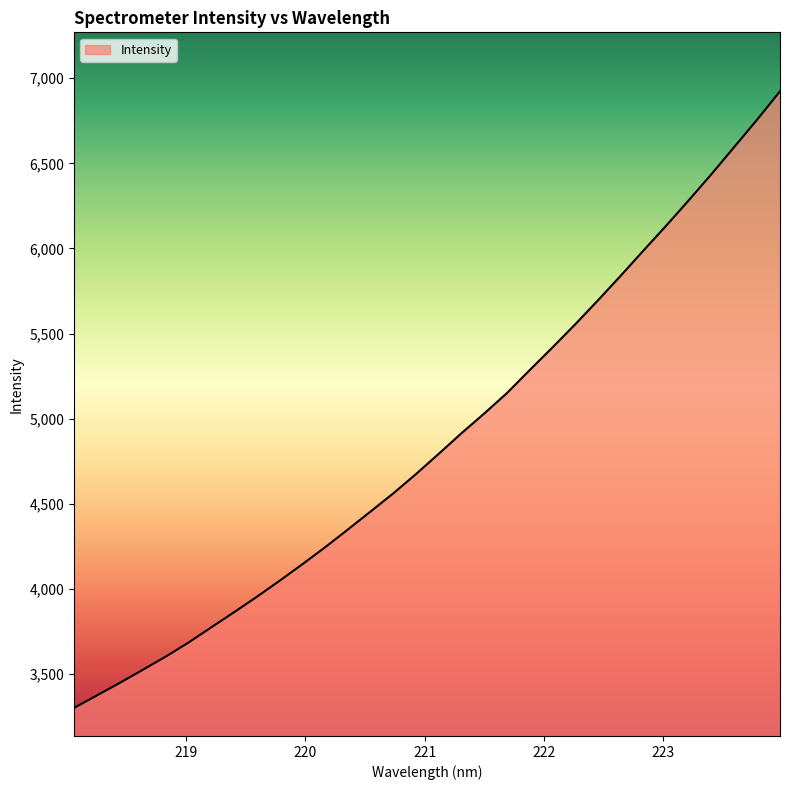

True or false: the data has more than 1 interior local peaks.

False